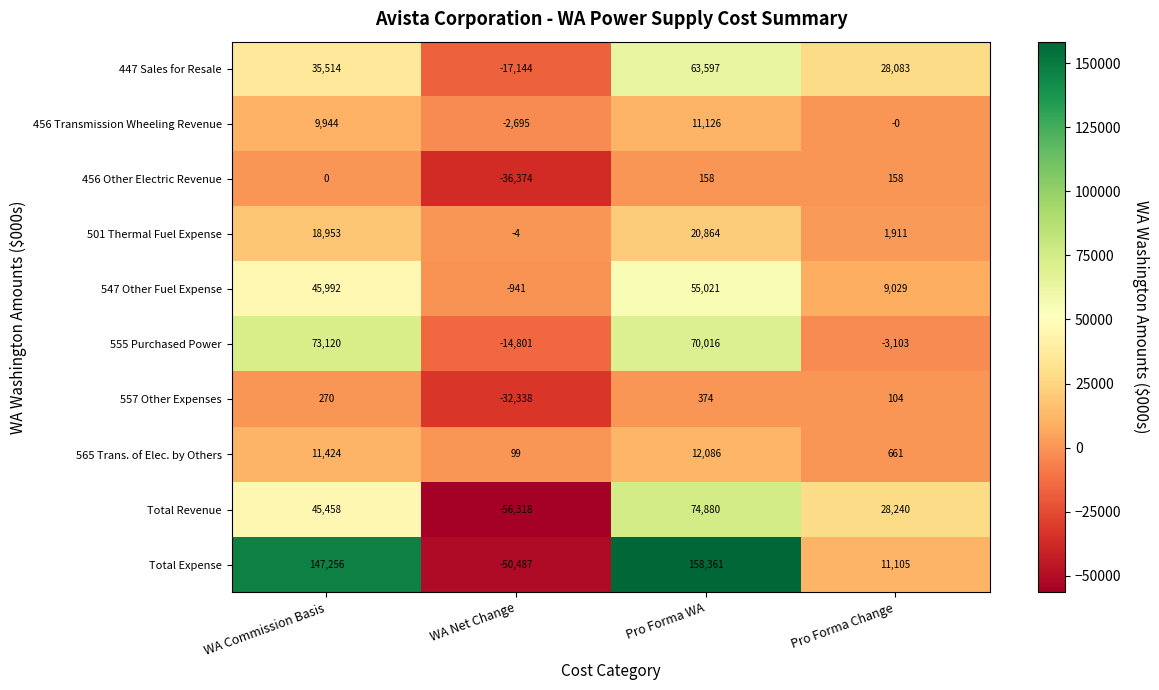

What is the minimum value shown in the chart?

-56318